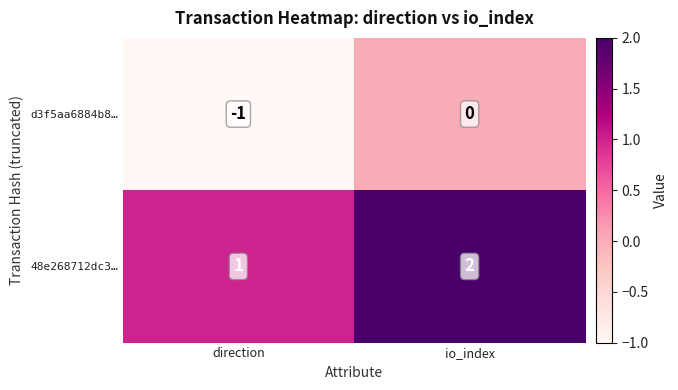

At which label is d3f5aa6884b8… closest to 0?

io_index